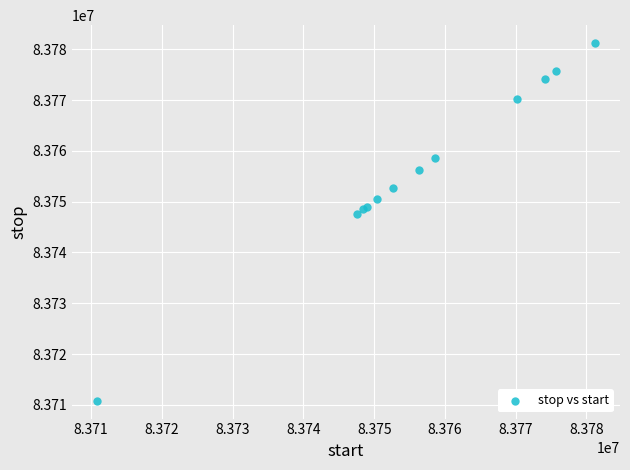

What Y value in the scatter plot is closest to 83746017?

83747563